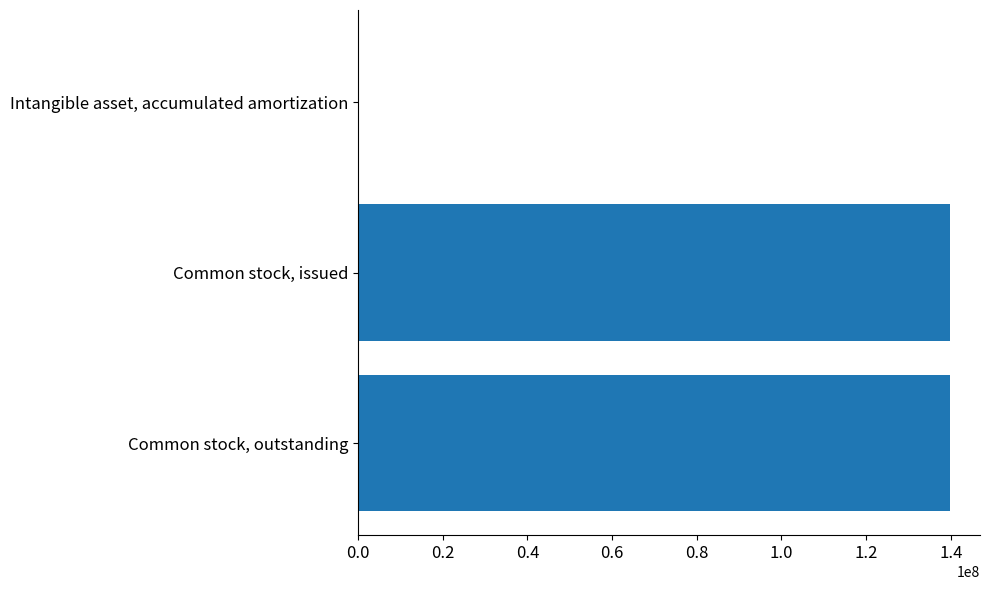

Which has a higher value, Intangible asset, accumulated amortization or Common stock, outstanding?

Common stock, outstanding